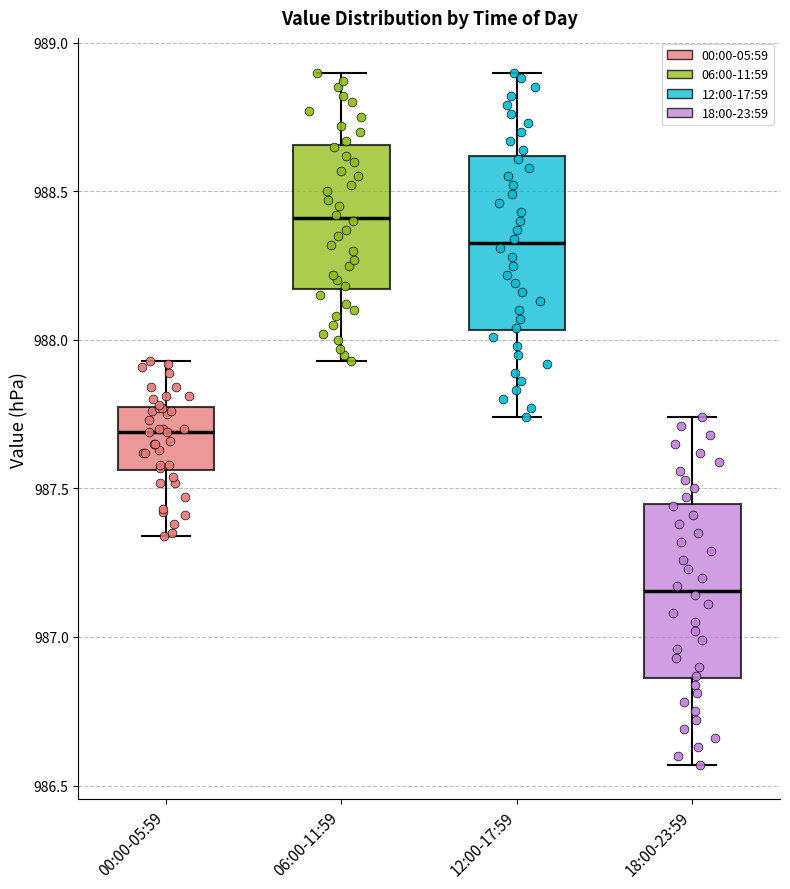

Reading left to right, read every box against the y-axis: the position of its median line, the range the box covers, and the ends of its whiskers. The values are not printed on the chart, so give them approximately, as read against the axis.

00:00-05:59: median 987.70, box 987.55 to 987.75, whiskers 987.35 to 987.95
06:00-11:59: median 988.40, box 988.15 to 988.65, whiskers 987.95 to 988.90
12:00-17:59: median 988.35, box 988.05 to 988.60, whiskers 987.75 to 988.90
18:00-23:59: median 987.15, box 986.85 to 987.45, whiskers 986.55 to 987.75